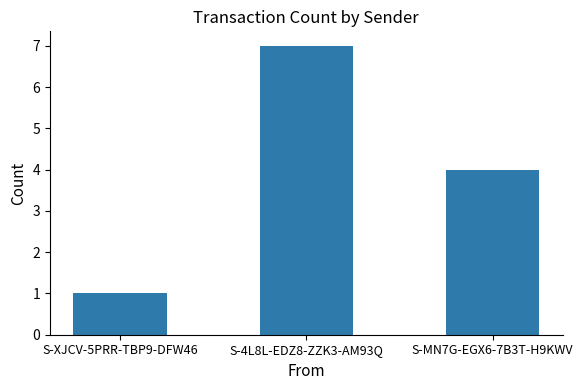

List the labels in order of value, smallest first.

S-XJCV-5PRR-TBP9-DFW46, S-MN7G-EGX6-7B3T-H9KWV, S-4L8L-EDZ8-ZZK3-AM93Q